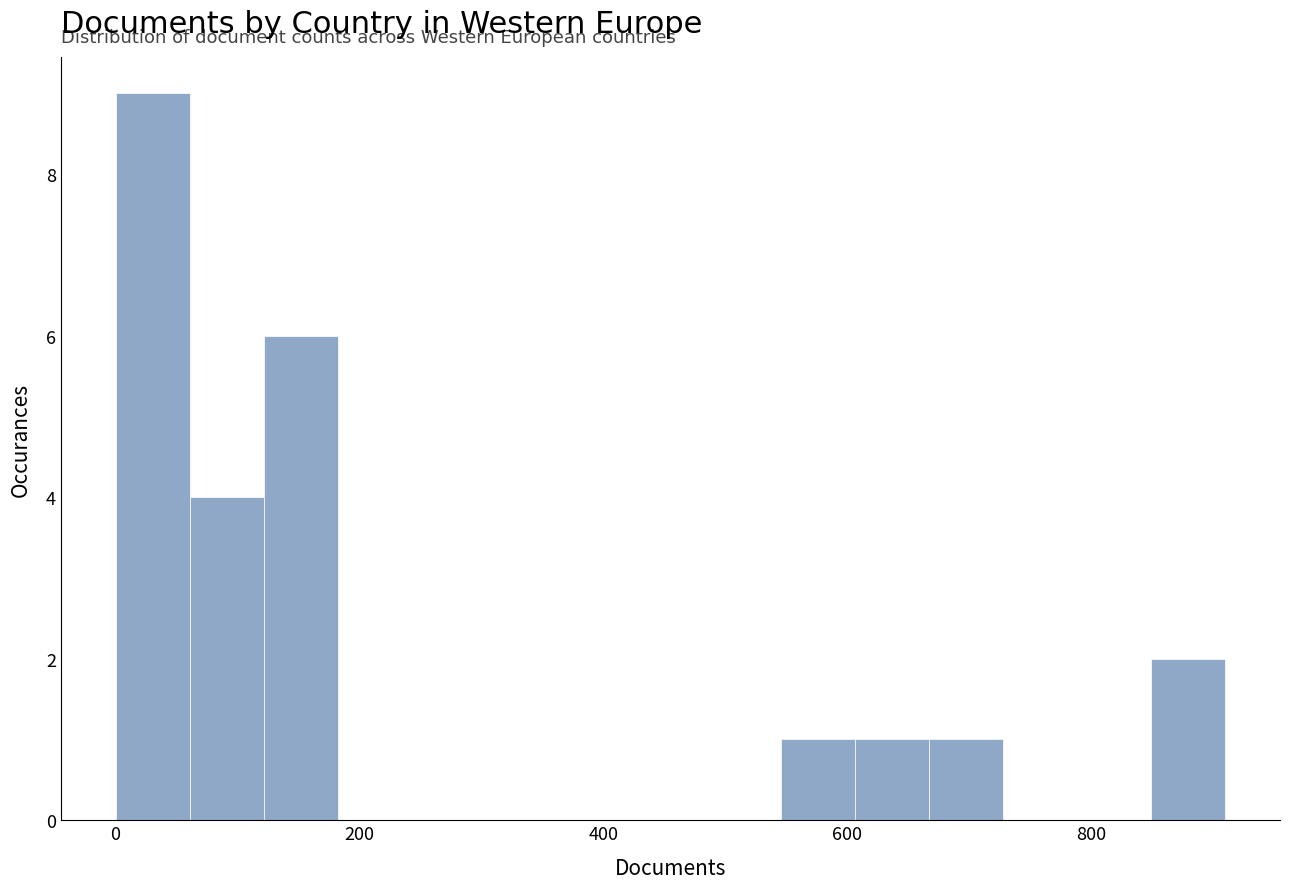

Read against the x-axis, roughly where is the centre of the tallest bar?

40